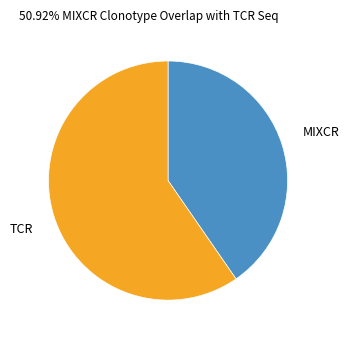

Is it true that MIXCR is 40% of the pie?

True